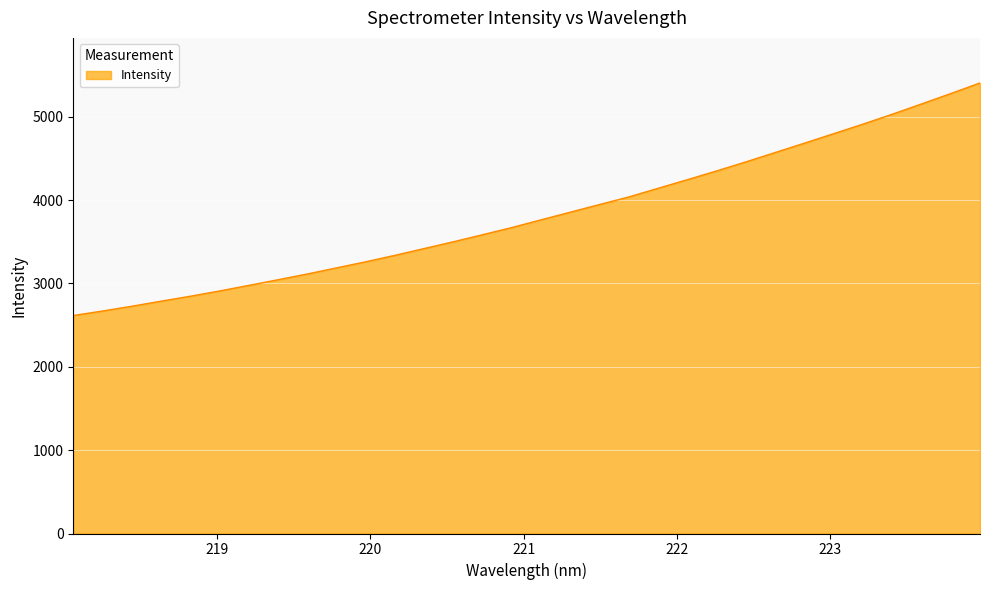

What is the minimum value shown in the chart?

2614.8